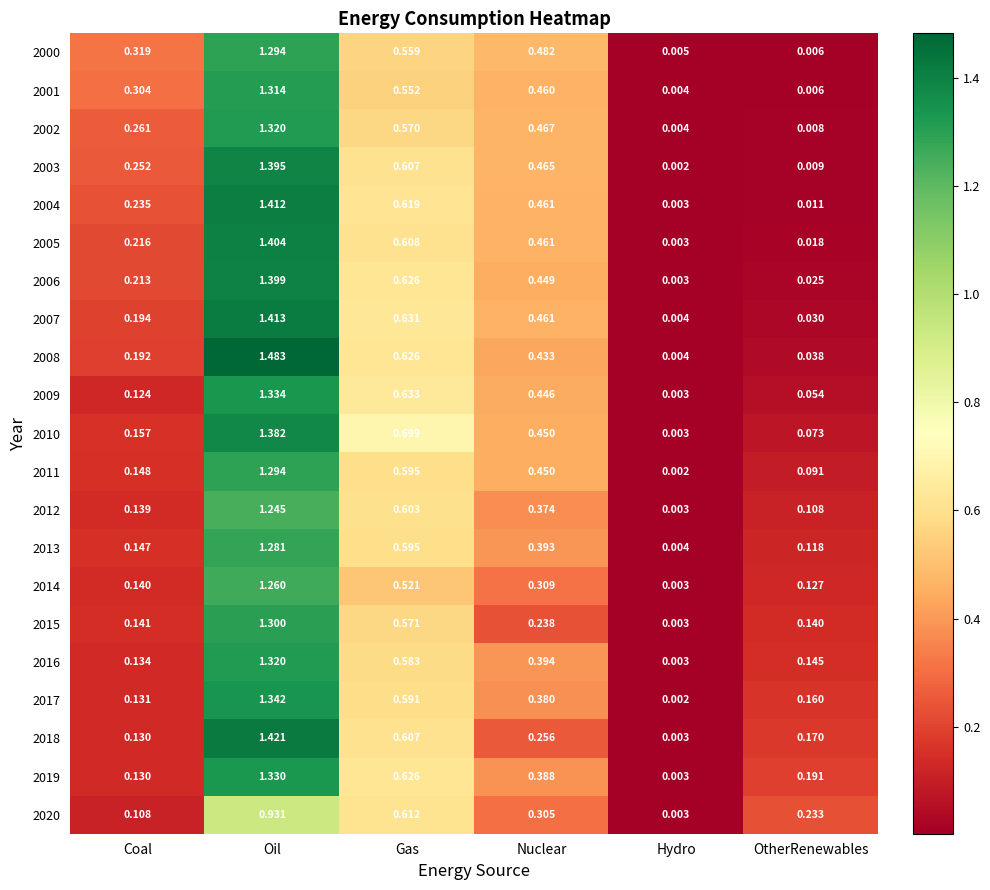

Which category has the highest value in the 2007 series?

Oil